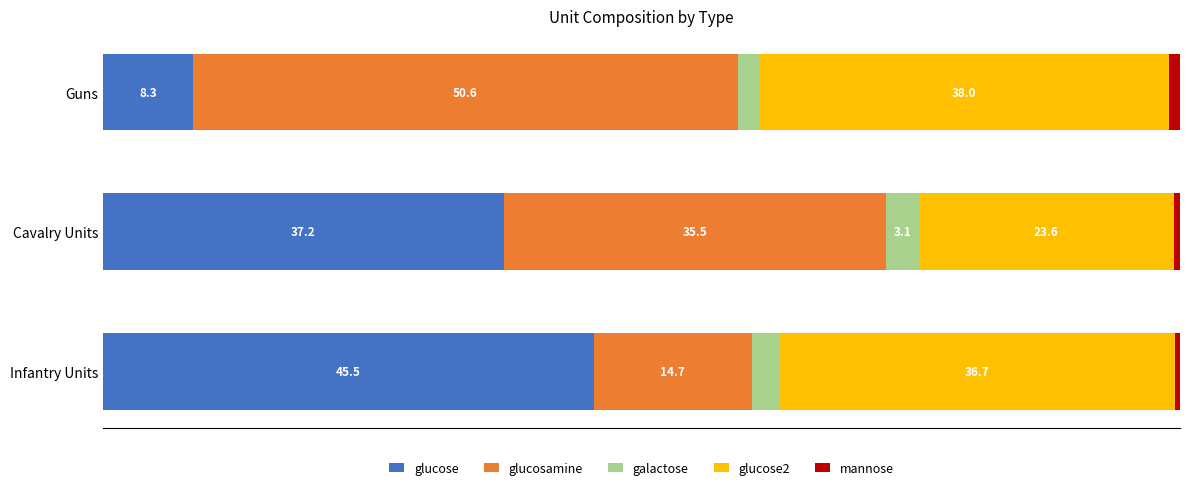

At which label is glucose closest to 26?

Cavalry Units